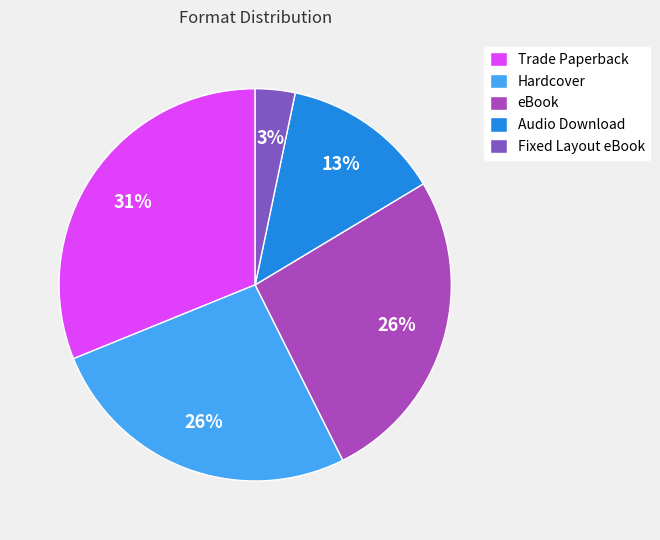

True or false: Trade Paperback accounts for 19% of the total.

False